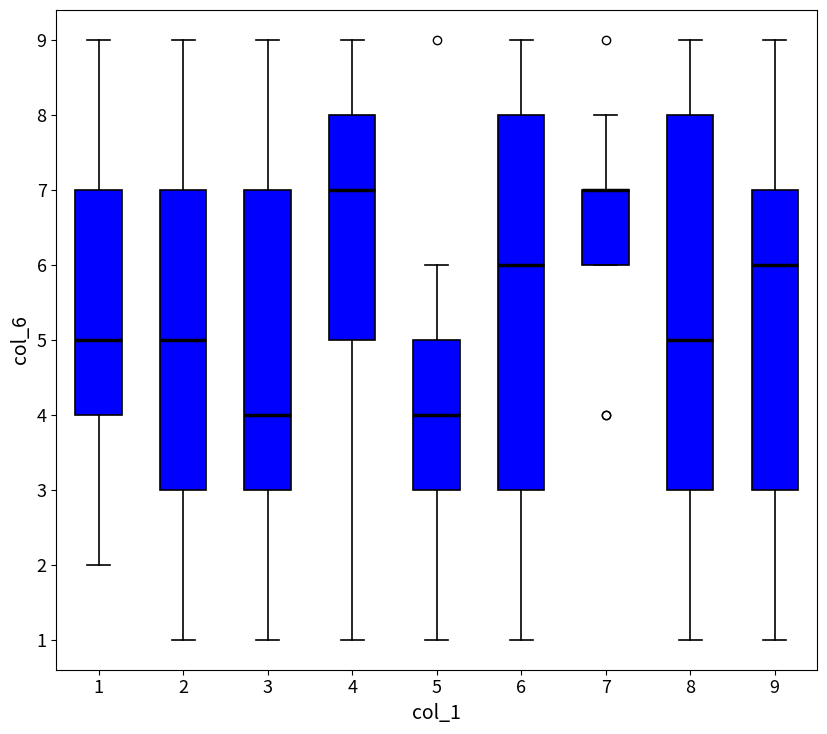

Where is the upper edge of the box at x = 5 on the y-axis? The values are not printed on the chart, so give them approximately, as read against the axis.

5